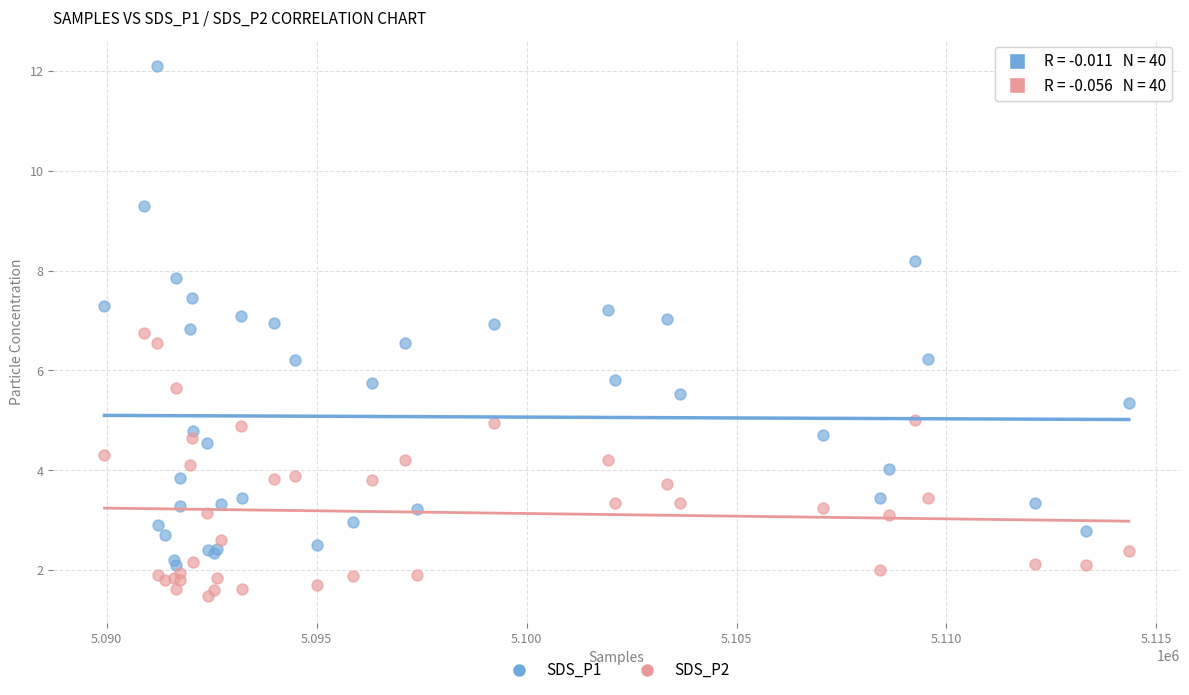

Which series has the widest spread of Y values?

SDS_P1